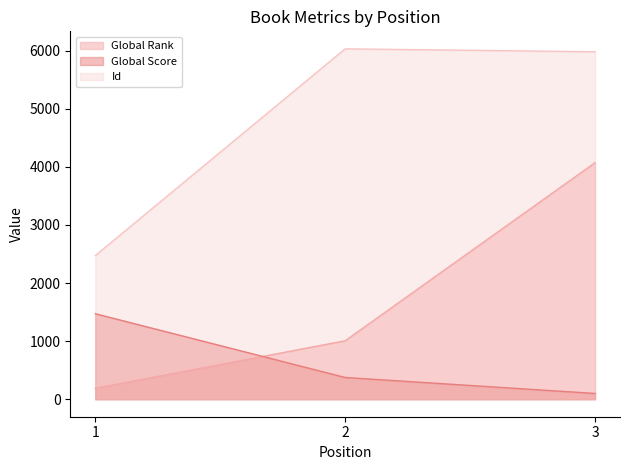

Reading left to right, what are all the values shown in this chart?

Global Rank: 188	1006	4072
Global Score: 1472	374	99
Id: 2472	6032	5982